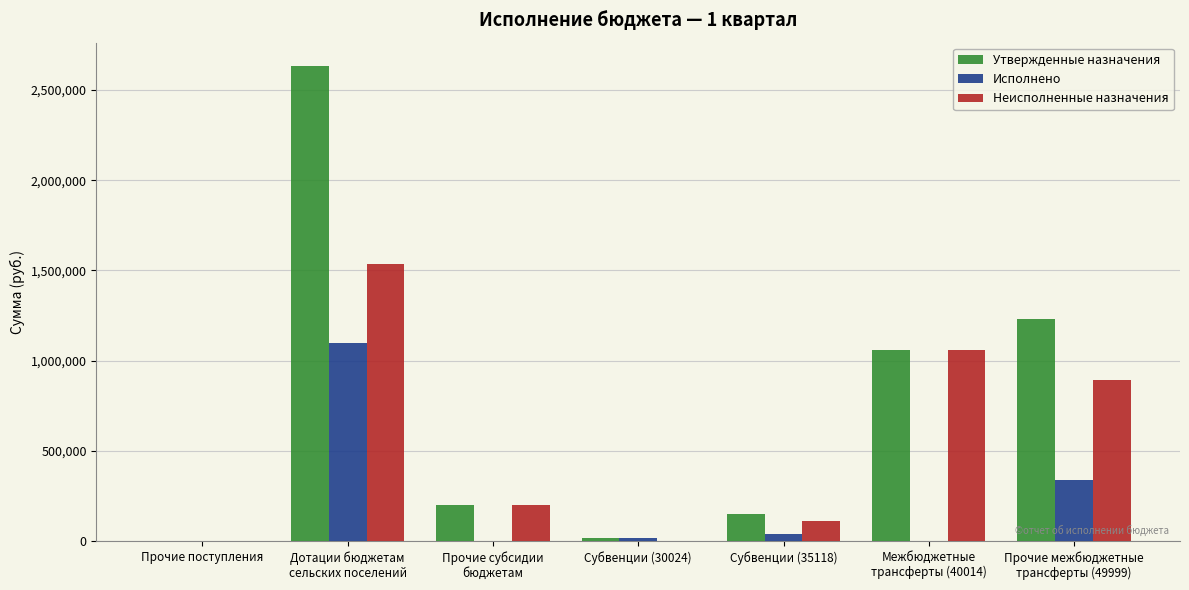

What is the difference between the Утвержденные назначения values at Прочие субсидии
бюджетам and Субвенции (35118)?

46900.0